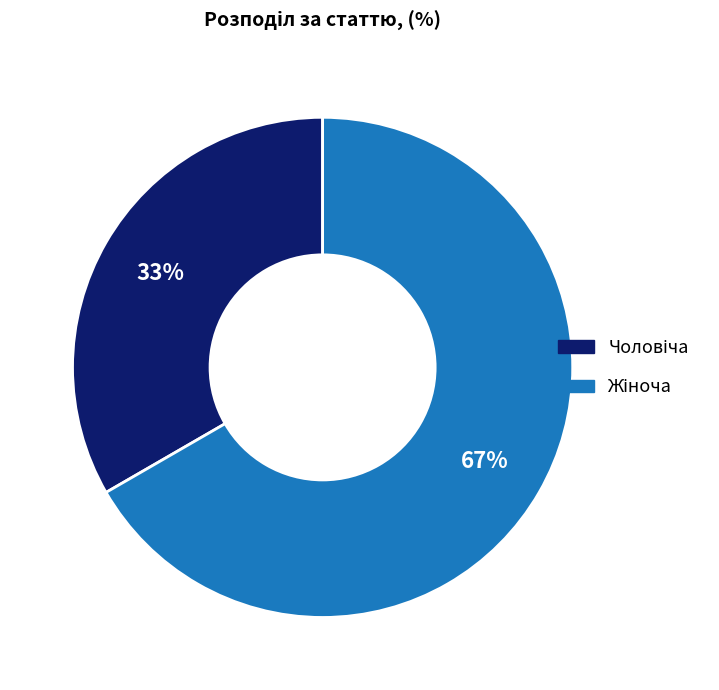

To the nearest percent, what is the average slice percentage?

50%